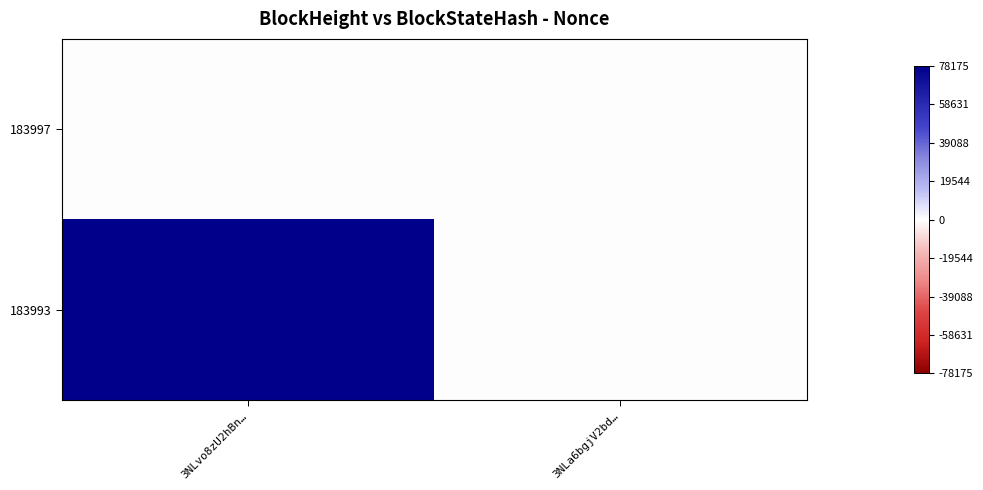

How many categories are shown in the chart?

2